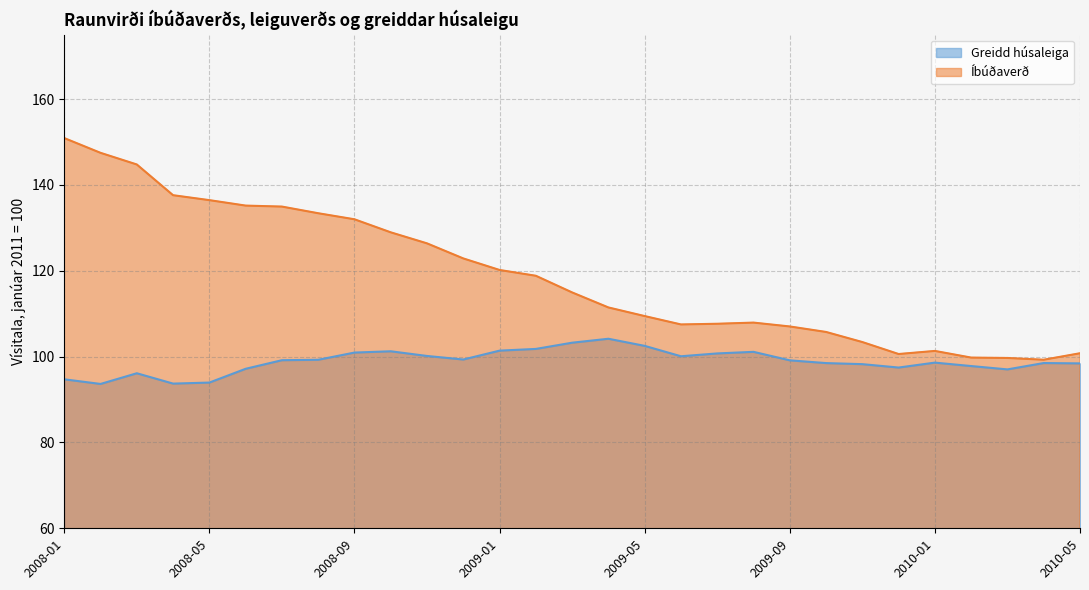

How many series are shown in this chart?

2